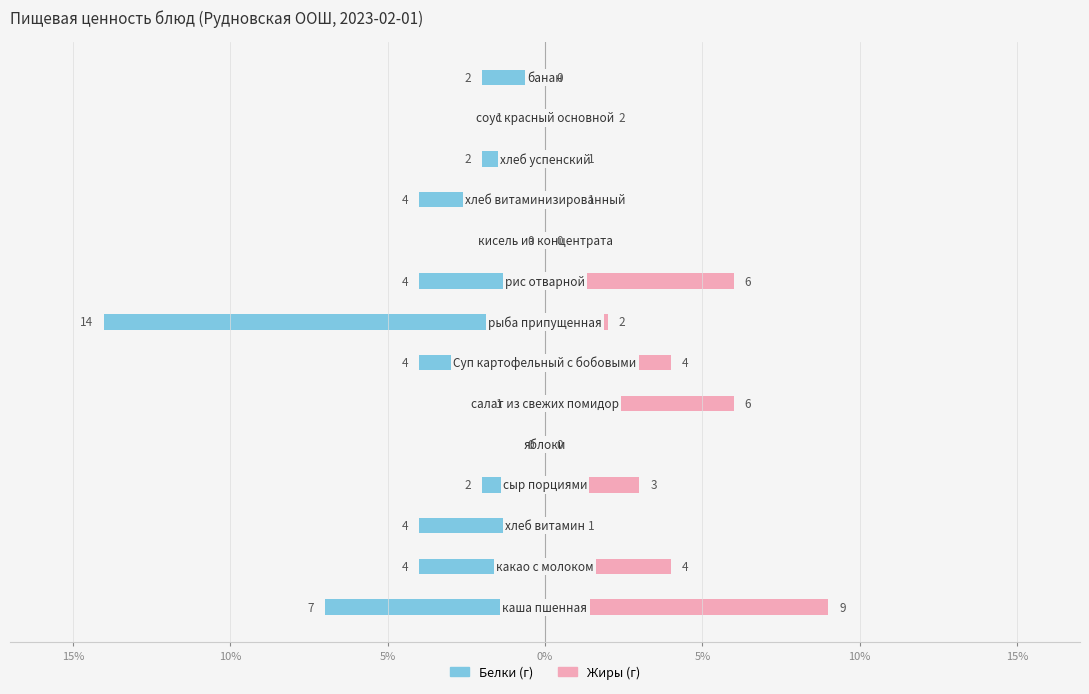

What are all the series names shown in the legend?

Белки, Жиры